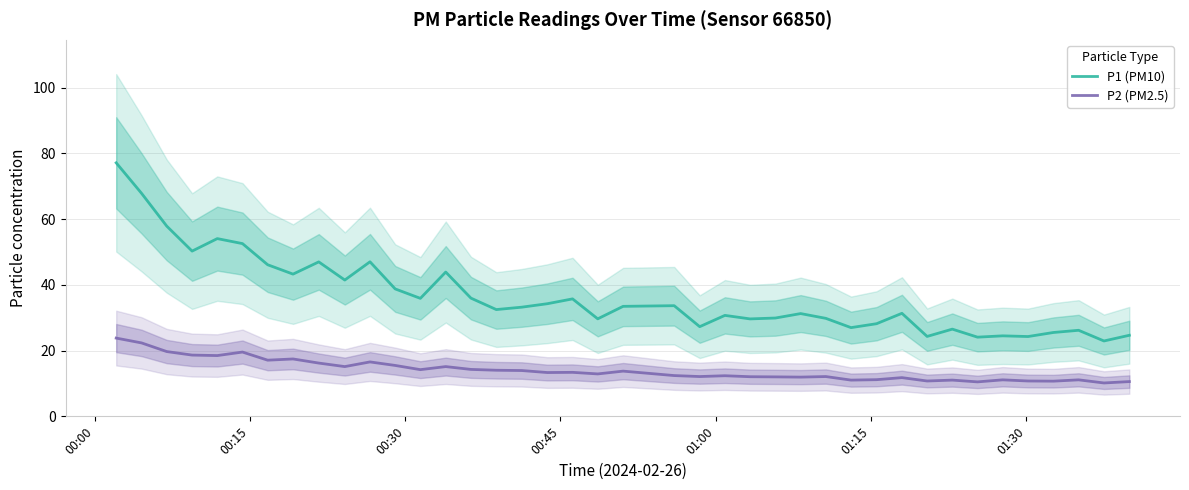

True or false: P1 (PM10) and P2 (PM2.5) cross at least once.

False